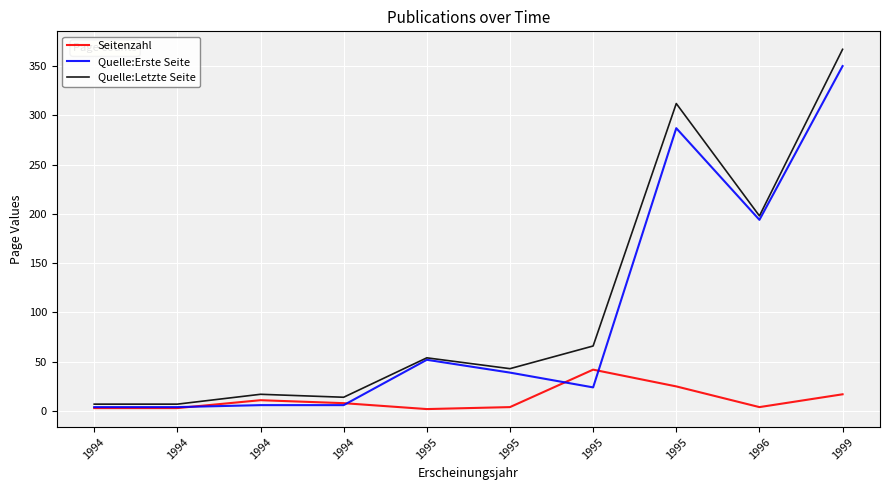

What are all the series names shown in the legend?

Seitenzahl, Quelle:Erste Seite, Quelle:Letzte Seite